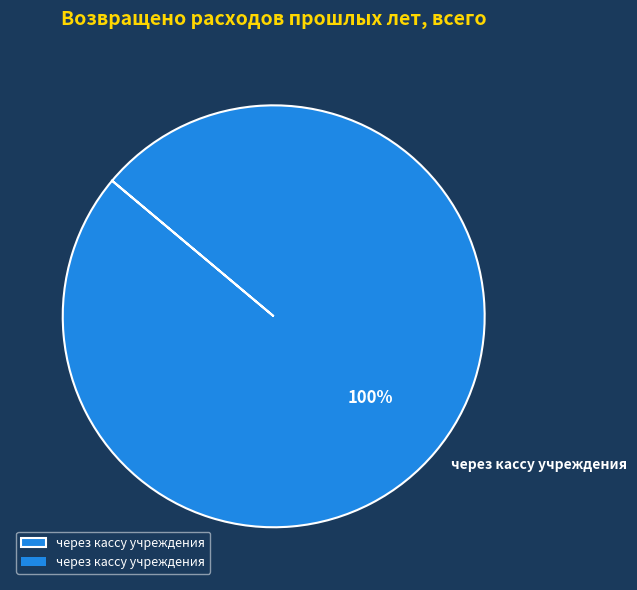

Which category accounts for the majority?

через кассу учреждения